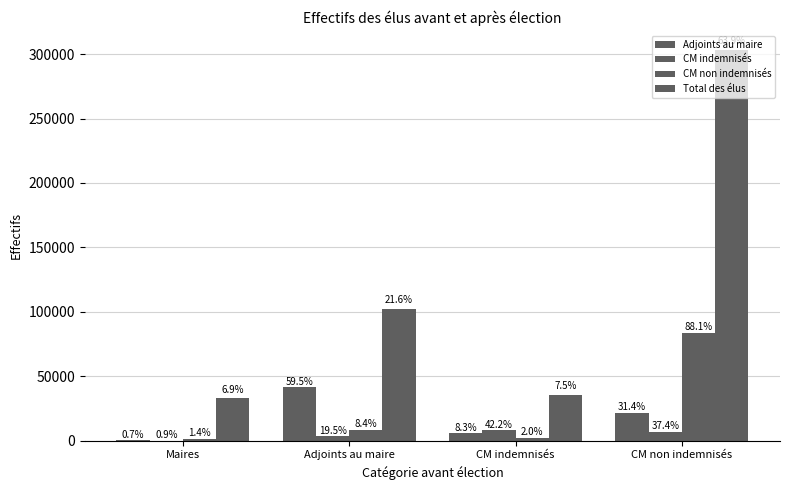

Reading left to right, transcribe all the data shown in this chart.

Adjoints au maire: 503	41436	5790	21870
CM indemnisés: 176	3723	8058	7139
CM non indemnisés: 1374	7990	1927	83848
Total des élus: 32804	102477	35632	302856